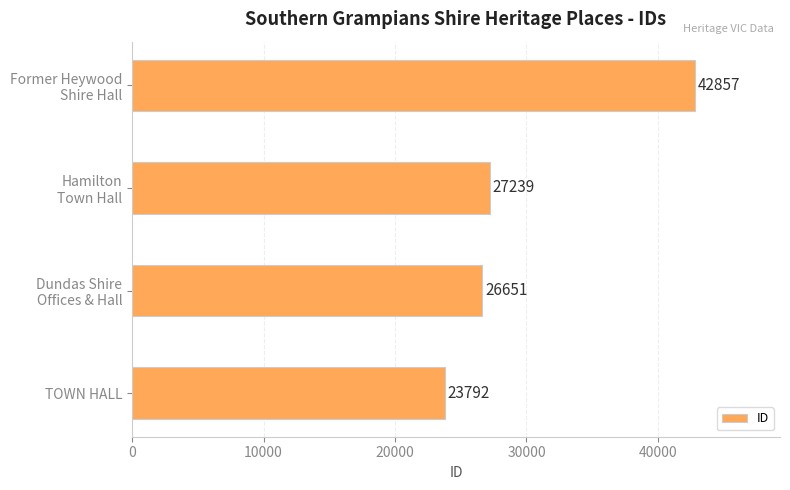

Read the value at TOWN HALL, to the nearest 10.

23790